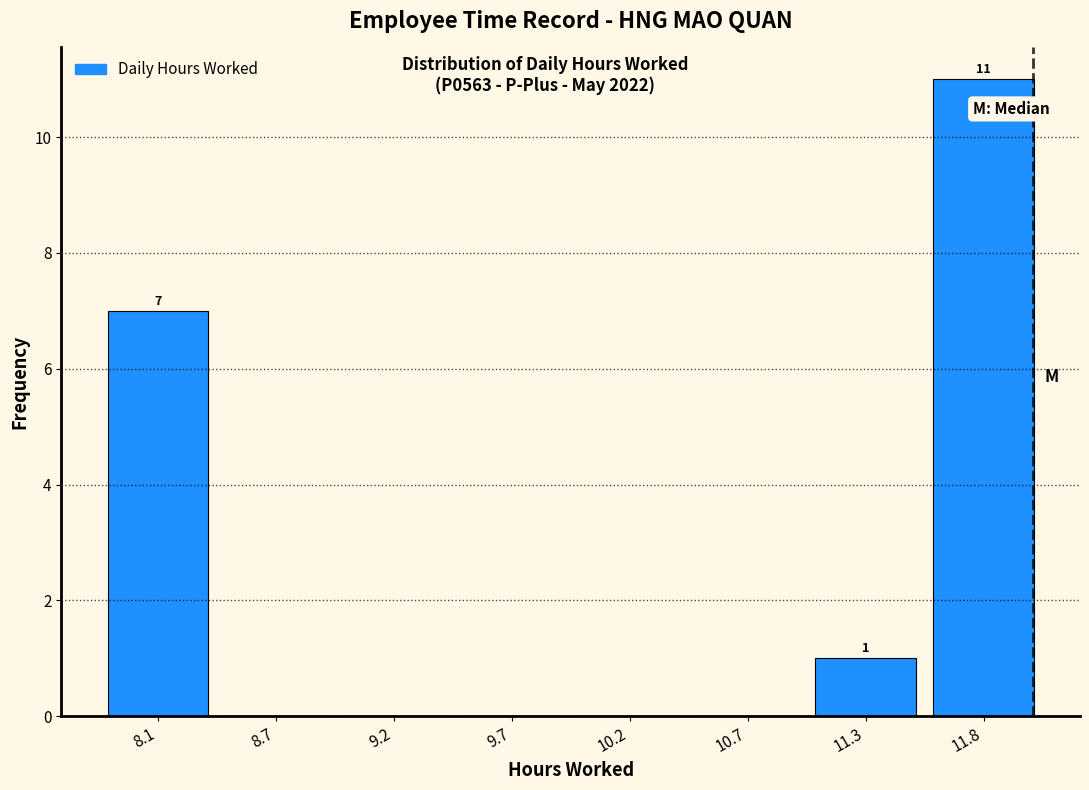

Reading right to left, what are all the values shown in this chart?

11.8=11	11.3=1	10.7=0	10.2=0	9.7=0	9.2=0	8.7=0	8.1=7